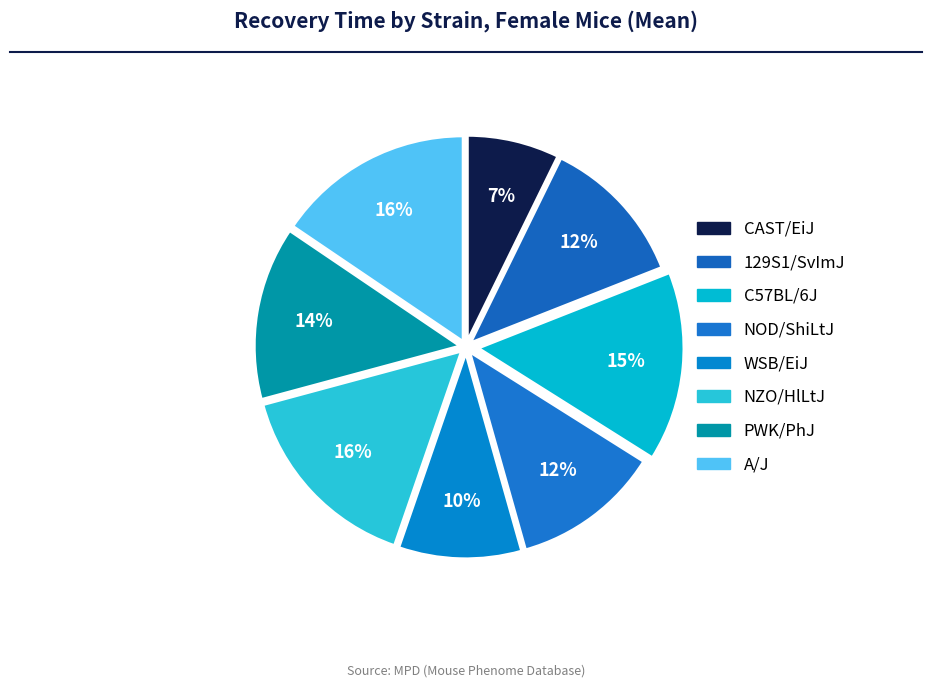

Which slice is the smallest?

CAST/EiJ